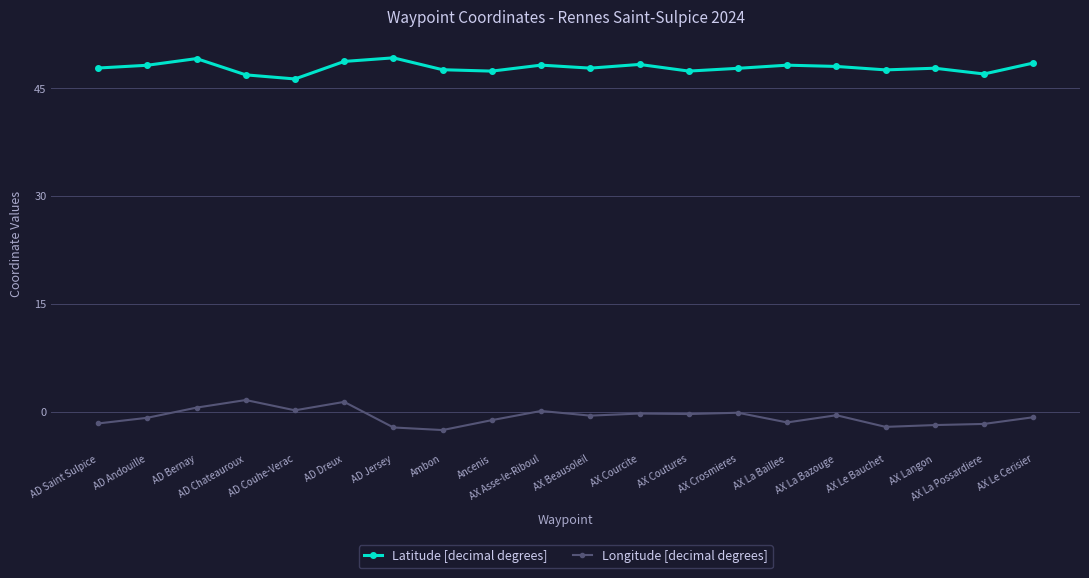

True or false: Latitude [decimal degrees] and Longitude [decimal degrees] cross at least once.

False